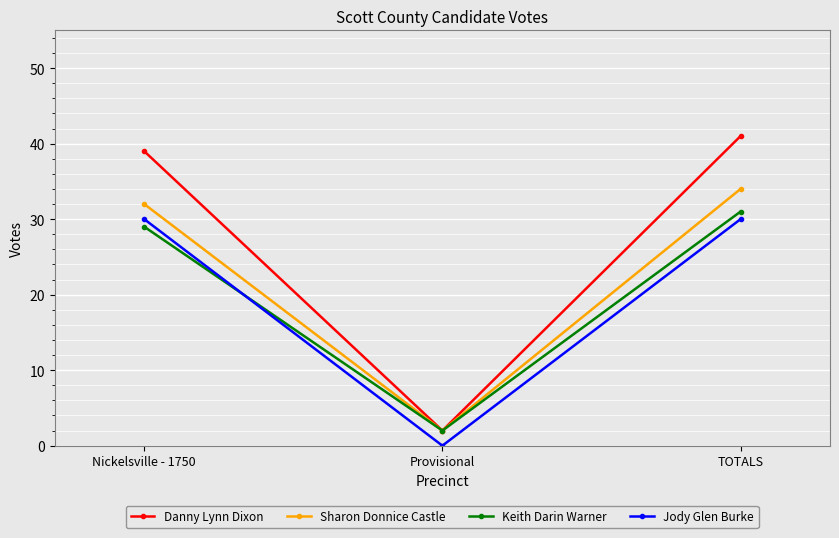

What is the spread (max minus min) of values at Nickelsville - 1750?

10